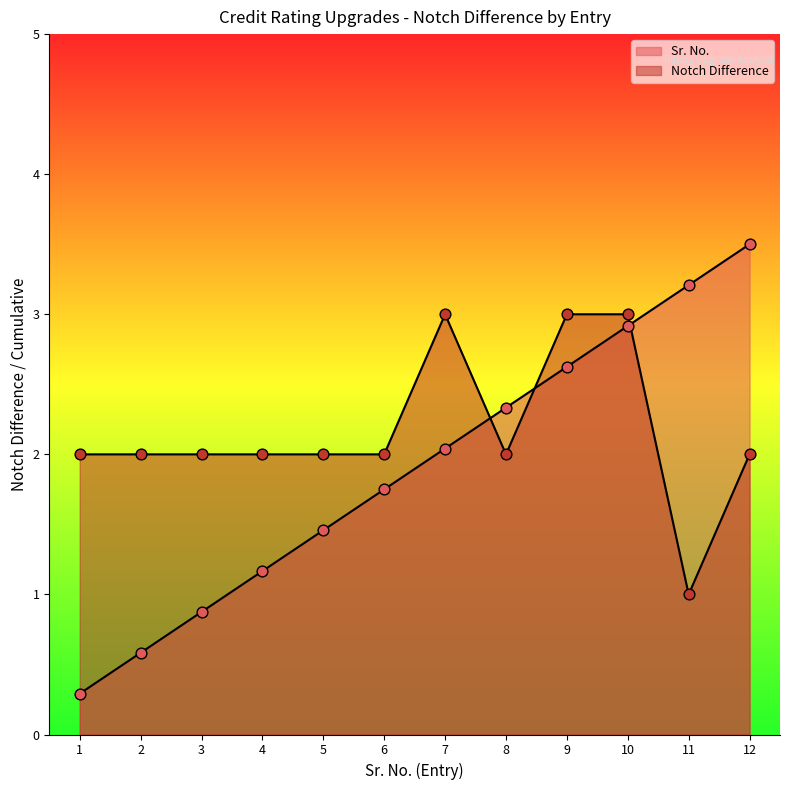

Which series reaches the maximum Y coordinate?

Sr. No.